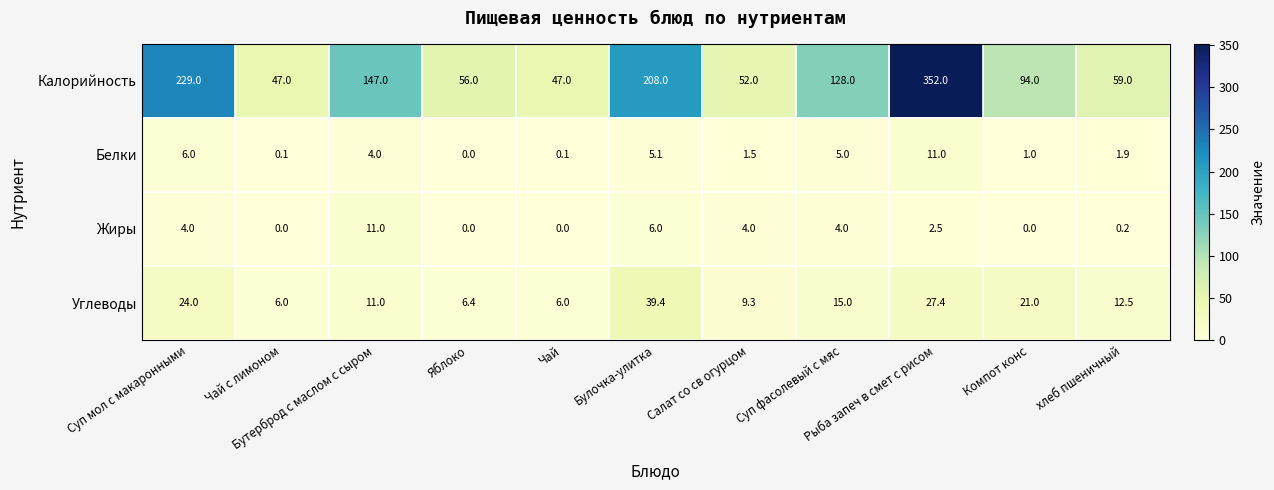

Count the number of data series in this chart.

4